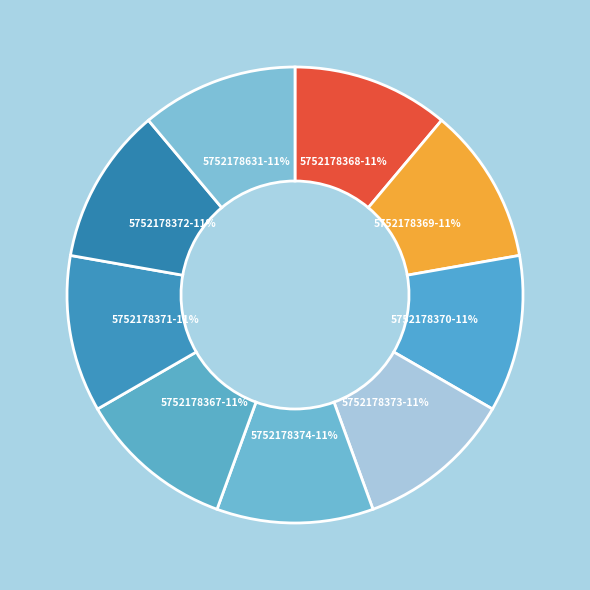

What percentage is the 5752178371 slice, to the nearest percent?

11%